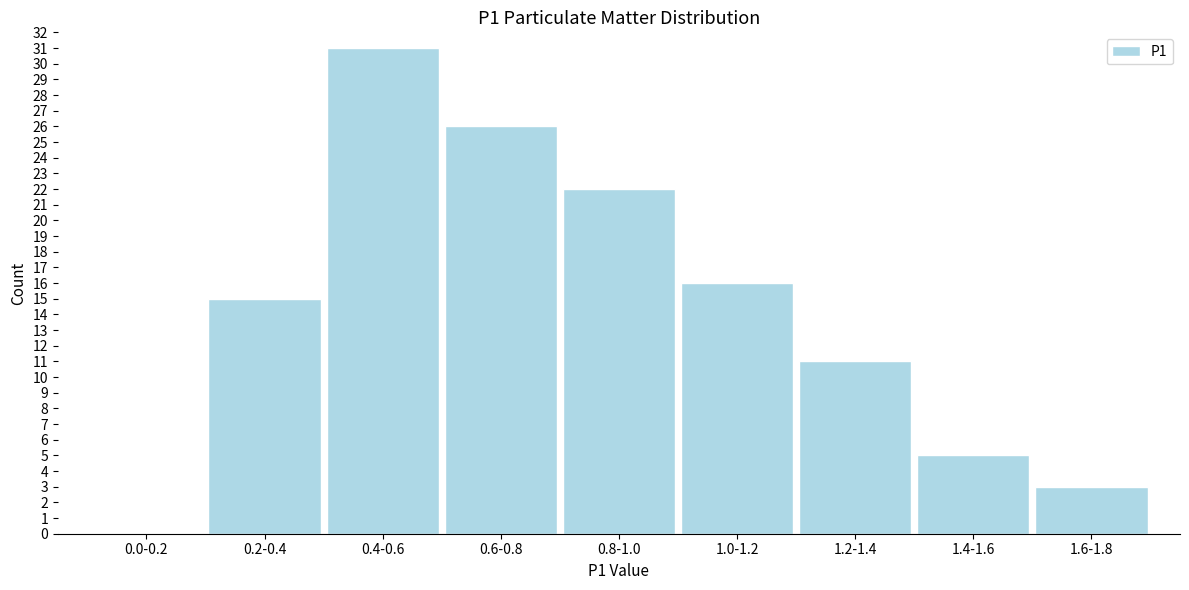

Reading left to right, extract all data points from this chart.

0.0-0.2=0	0.2-0.4=15	0.4-0.6=31	0.6-0.8=26	0.8-1.0=22	1.0-1.2=16	1.2-1.4=11	1.4-1.6=5	1.6-1.8=3